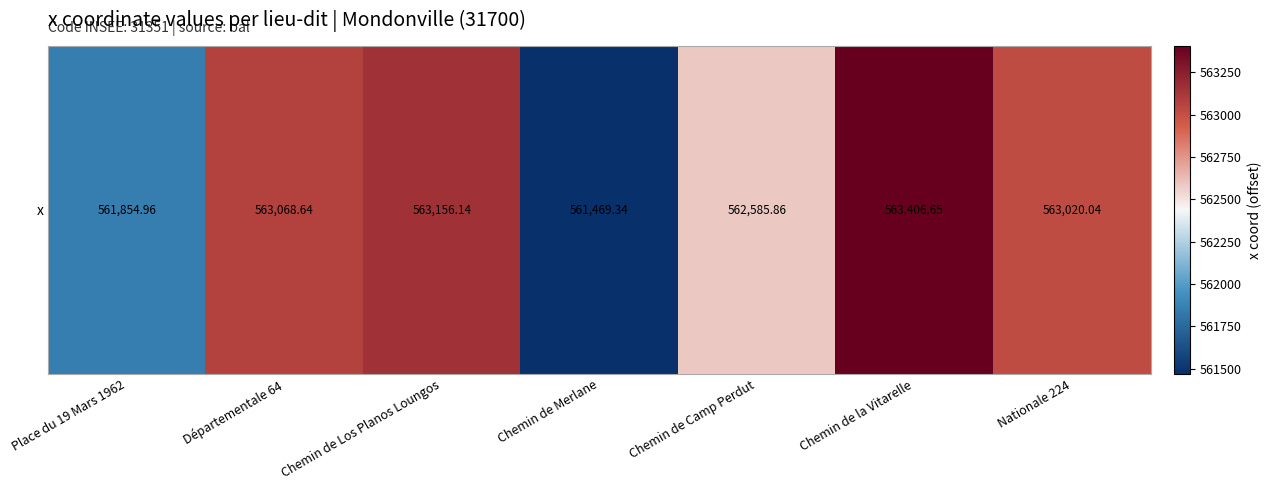

Reading right to left, what are all the values shown in this chart?

563020.0	563406.7	562585.9	561469.3	563156.1	563068.6	561855.0